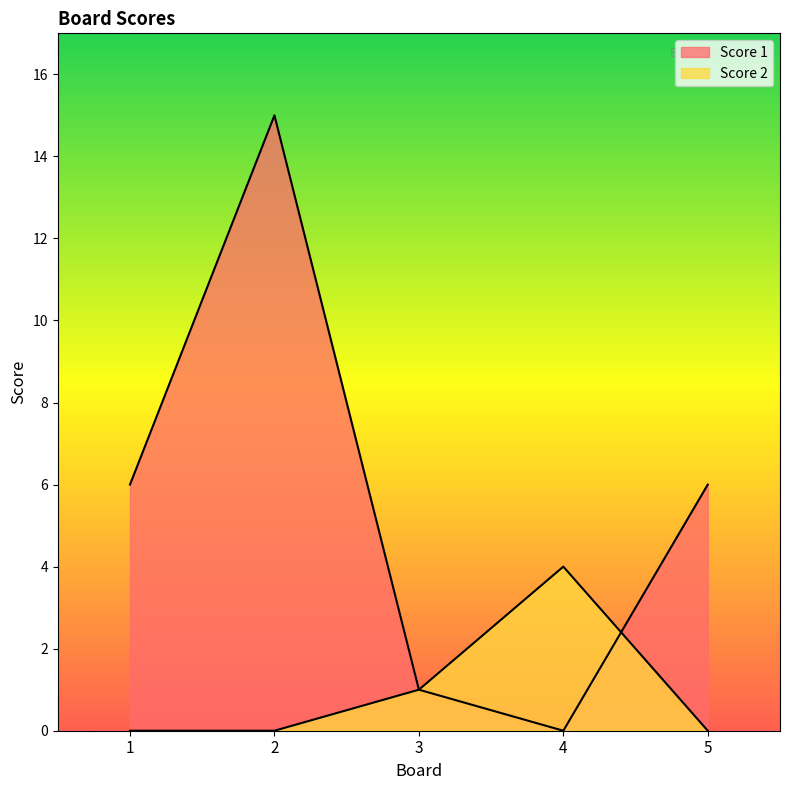

After their last crossing, which series has the higher values: Score 2 or Score 1?

Score 1